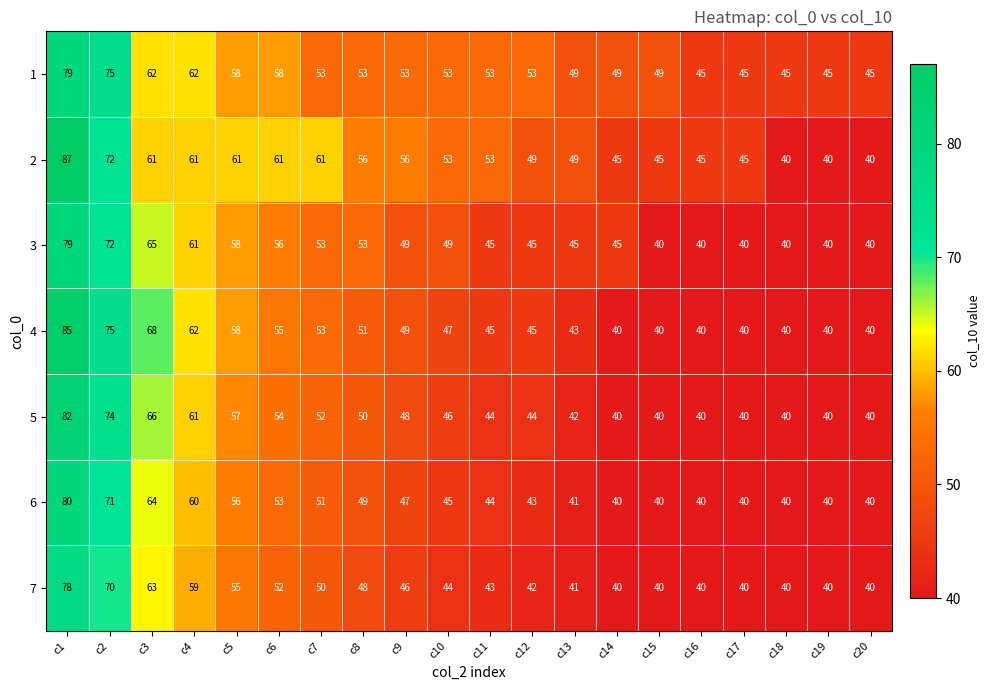

What is the lowest value of the 6 series?

40